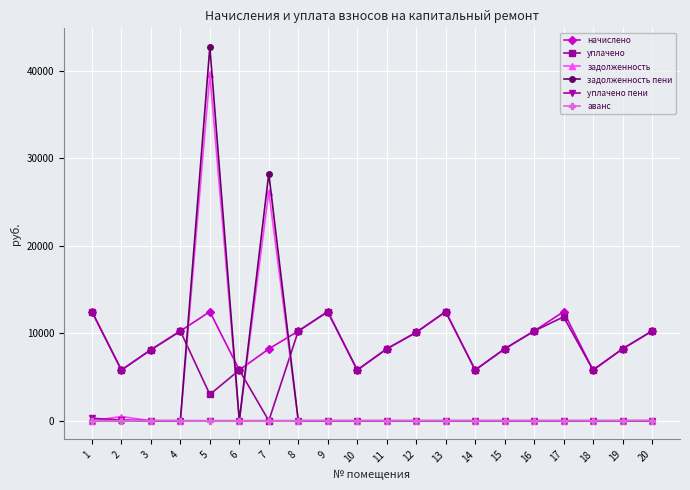

How many lines are shown in the chart?

6